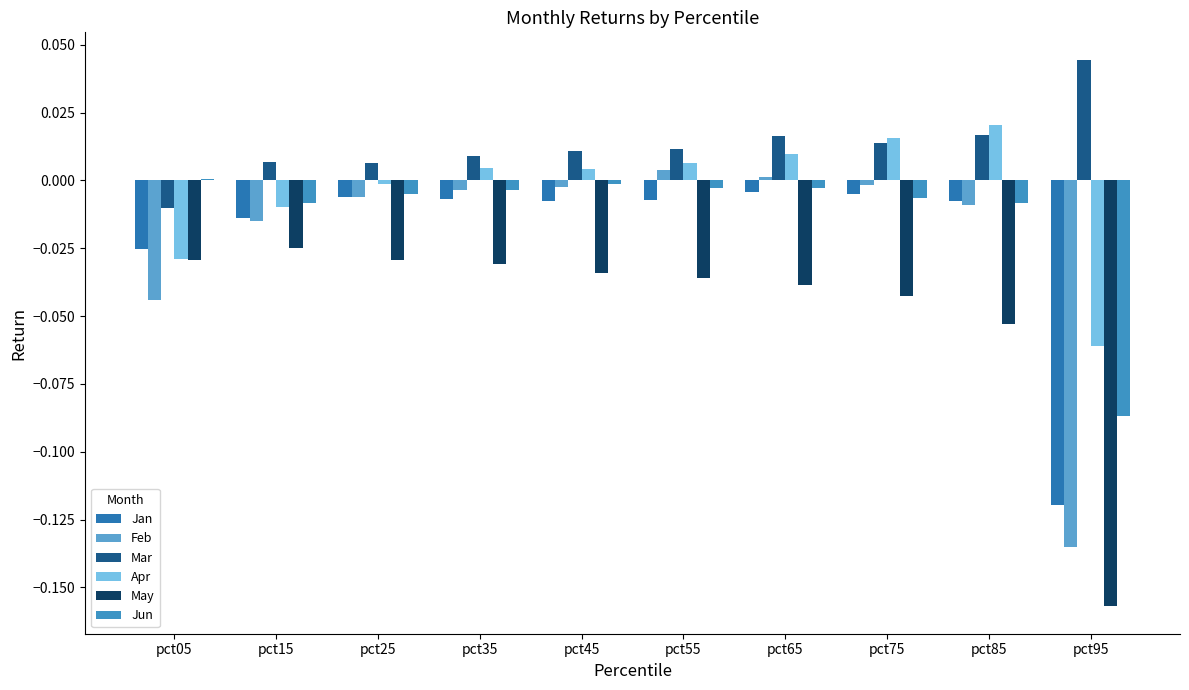

What is the value of the Feb bar at the 10th from the left?

-0.1